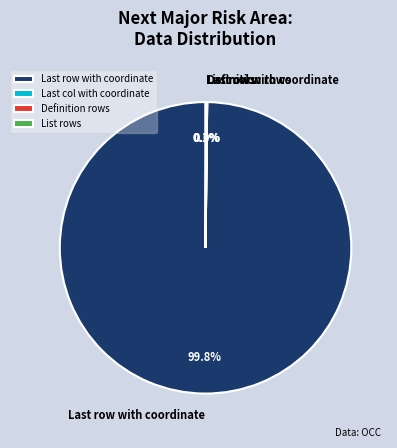

To the nearest percent, what is the difference between the largest and smallest slice percentages?

100%